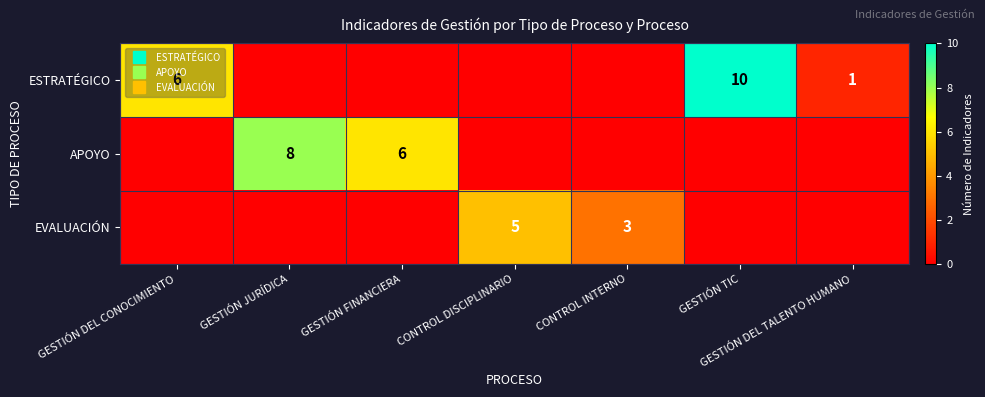

List the series in order of their peak value, highest first.

ESTRATÉGICO, APOYO, EVALUACIÓN